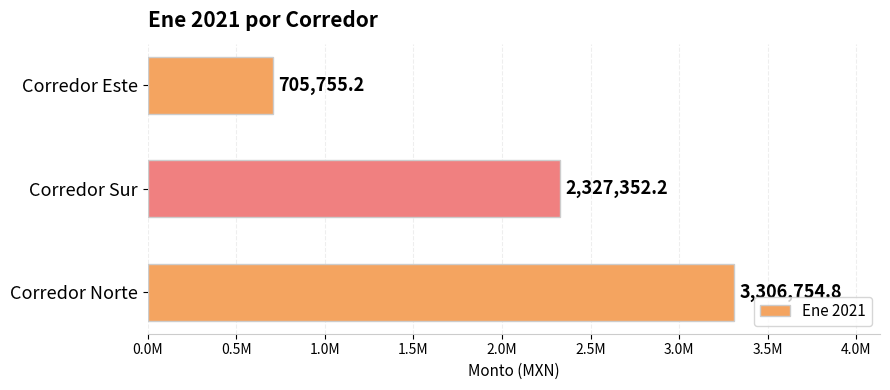

Does the chart contain any negative values?

No